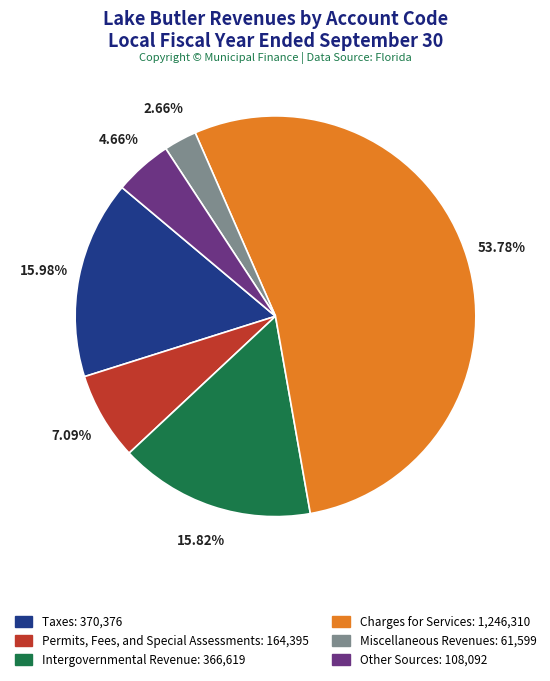

To the nearest percent, what portion does Other Sources represent?

5%